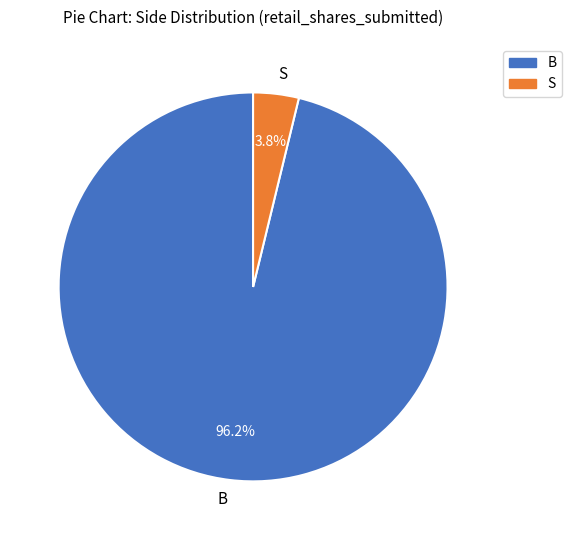

To the nearest percent, what is the average slice percentage?

50%